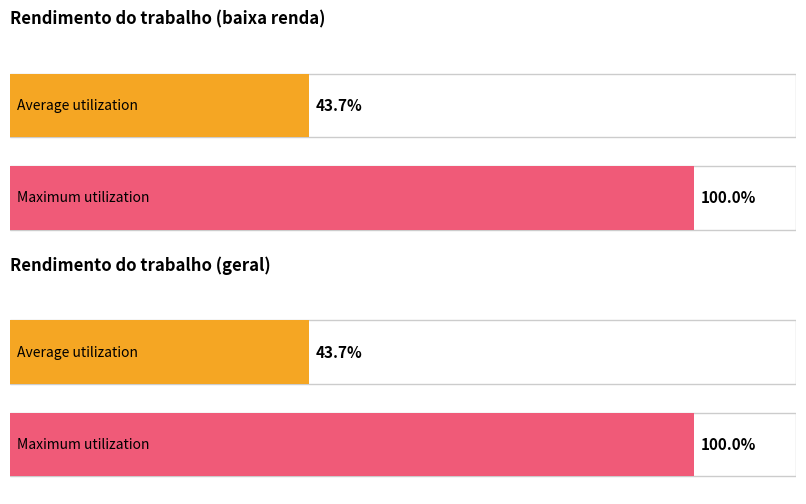

Is the value of Rendimento trabalho (baixa renda) at 2017 greater than the value of Rendimento trabalho (geral) at 2019?

No